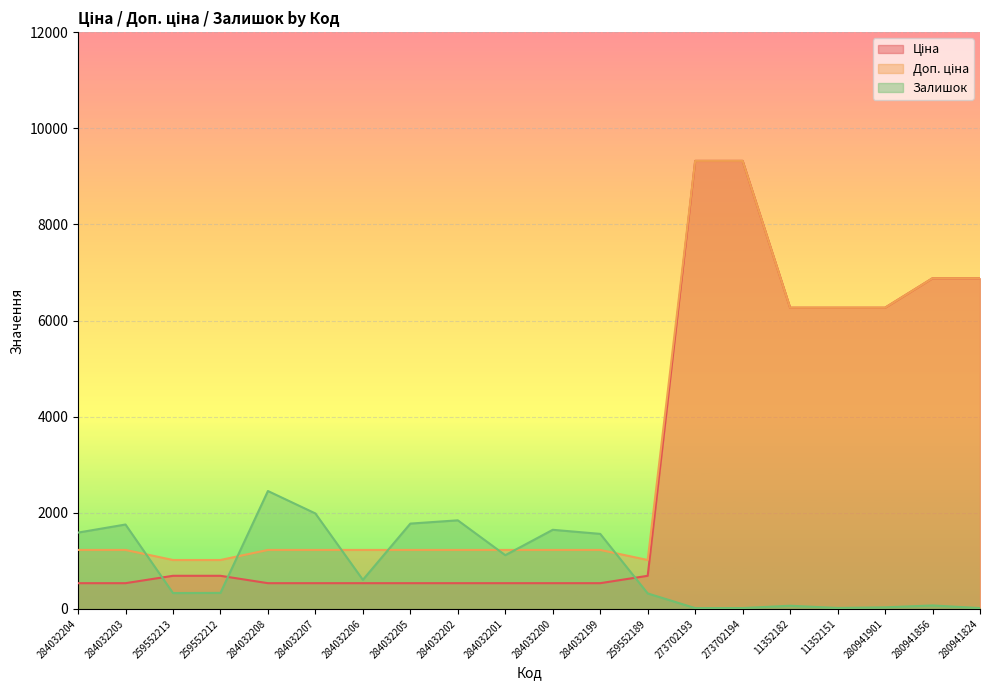

Between which two adjacent categories do Ціна and Залишок first intersect?

284032203 and 259552213